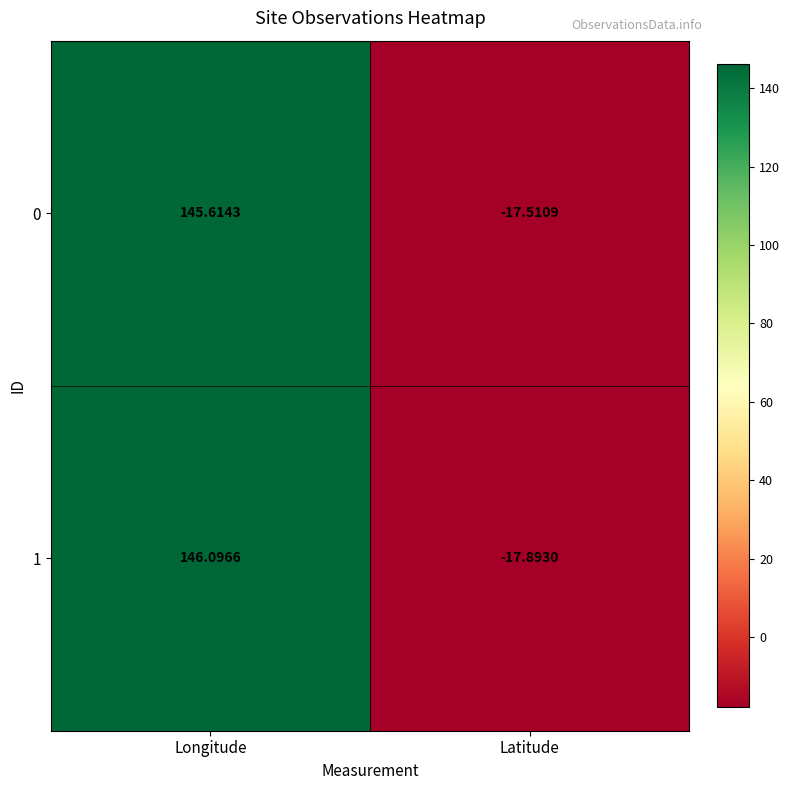

How many data points does each series have?

2